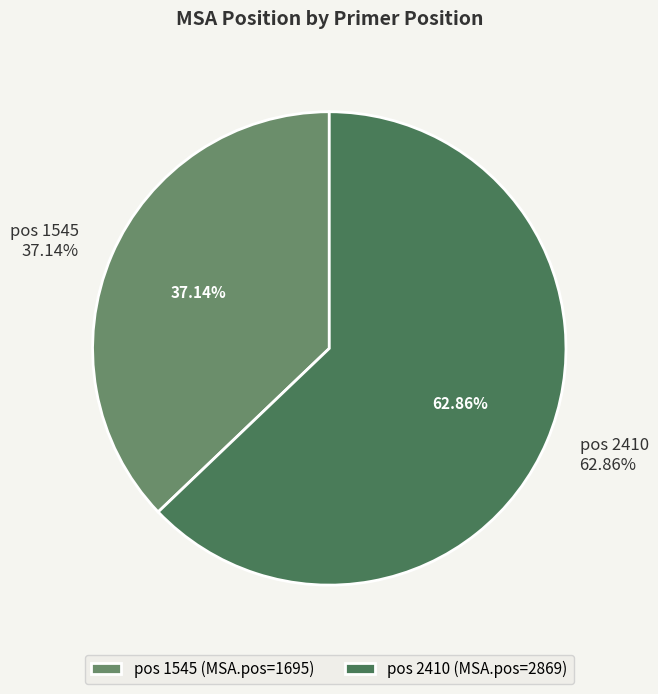

Is it true that 1545 is 37% of the pie?

True